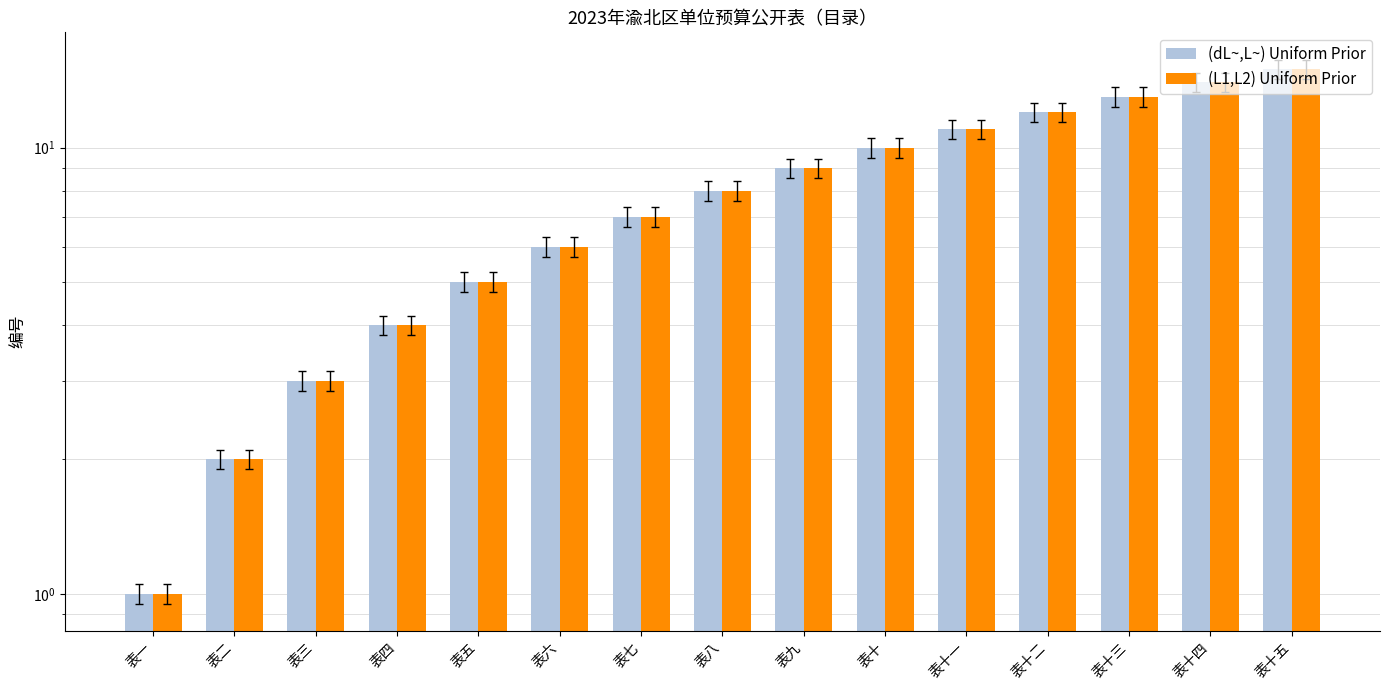

Reading left to right, transcribe all the data shown in this chart.

(dL~,L~) Uniform Prior: 1	2	3	4	5	6	7	8	9	10	11	12	13	14	15
(L1,L2) Uniform Prior: 1	2	3	4	5	6	7	8	9	10	11	12	13	14	15